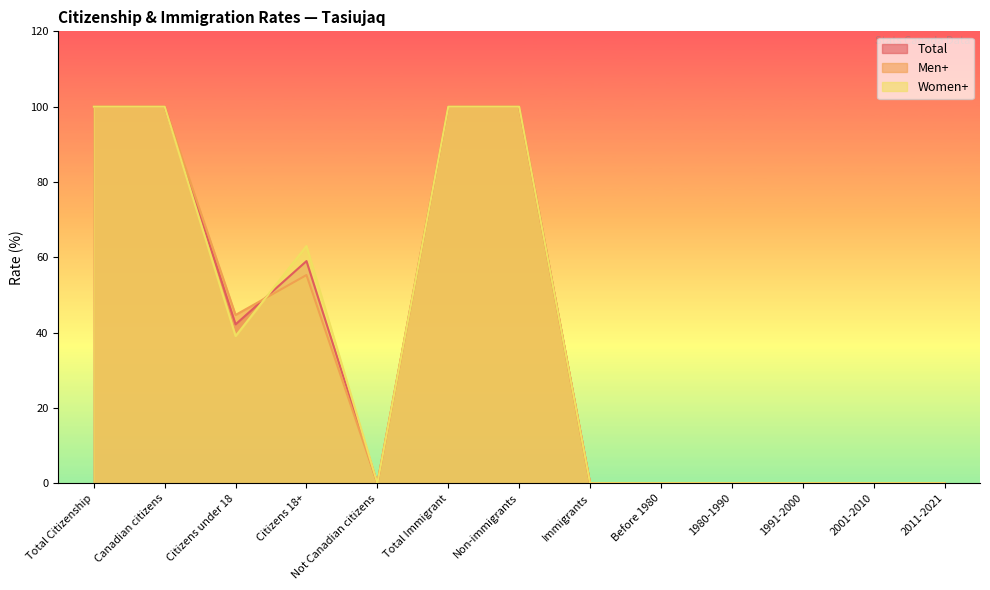

Between Citizens 18+ and 2001-2010, which series saw the biggest shift?

Women+